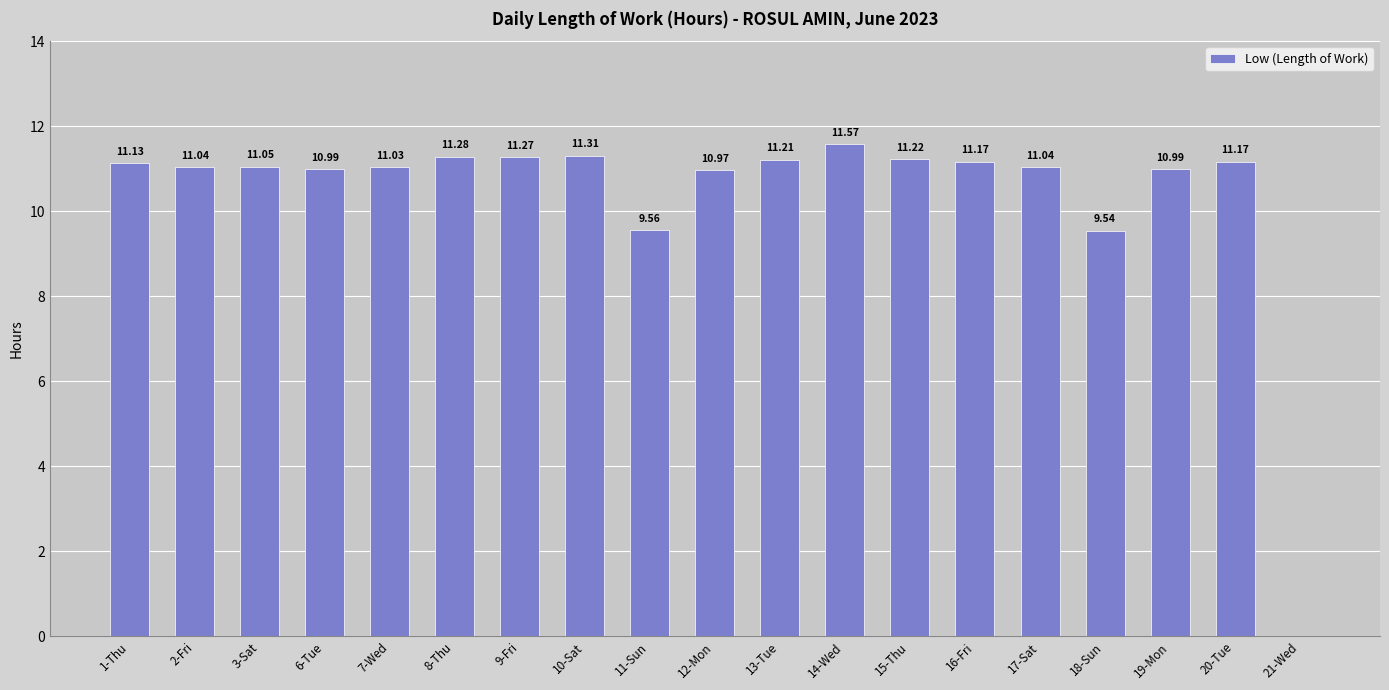

Is it true that the value at 15-Thu is 19.8?

False